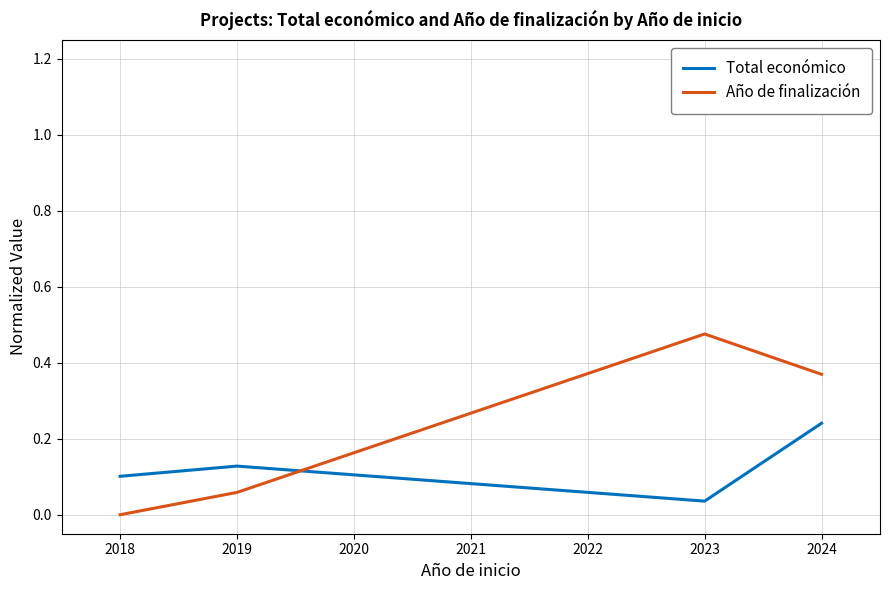

At which label is Año de finalización closest to 0?

2018